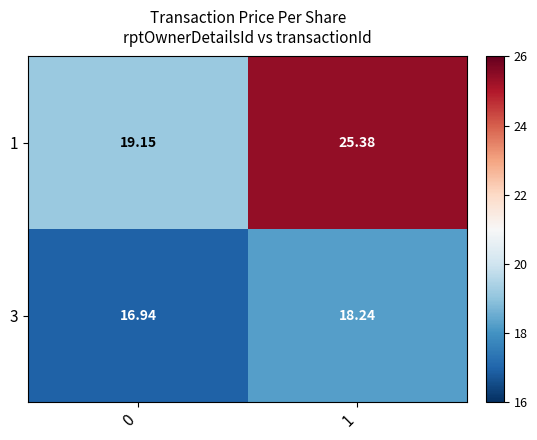

Between 0 and 1, which series saw the biggest shift?

1